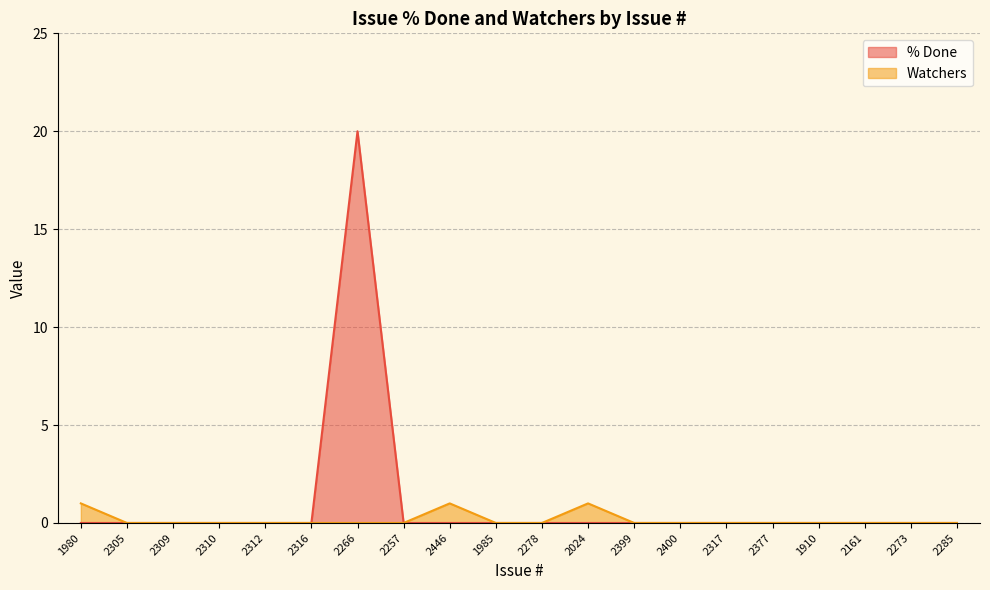

What is the label of the 3rd point from the right?

2161